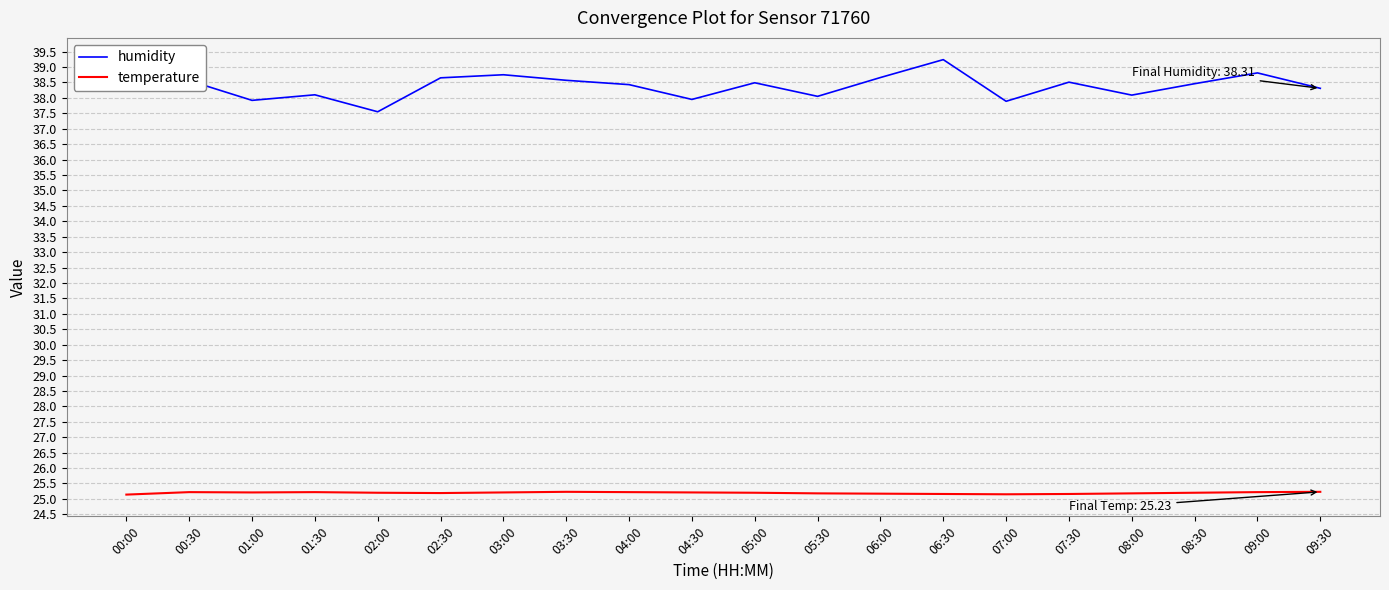

Rank the series at 01:00 from lowest to highest value.

temperature, humidity